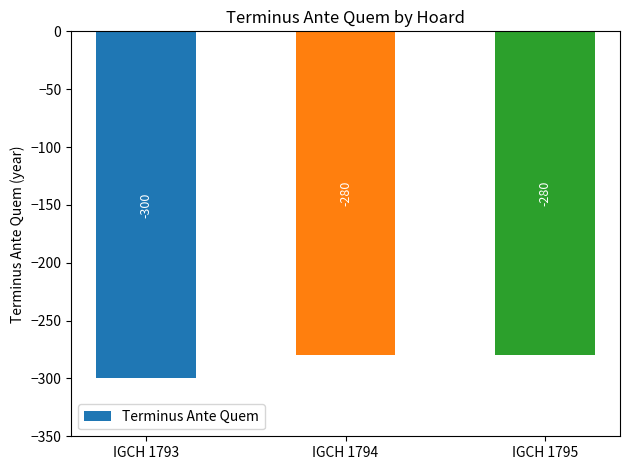

What is the difference between the maximum and minimum values?

20